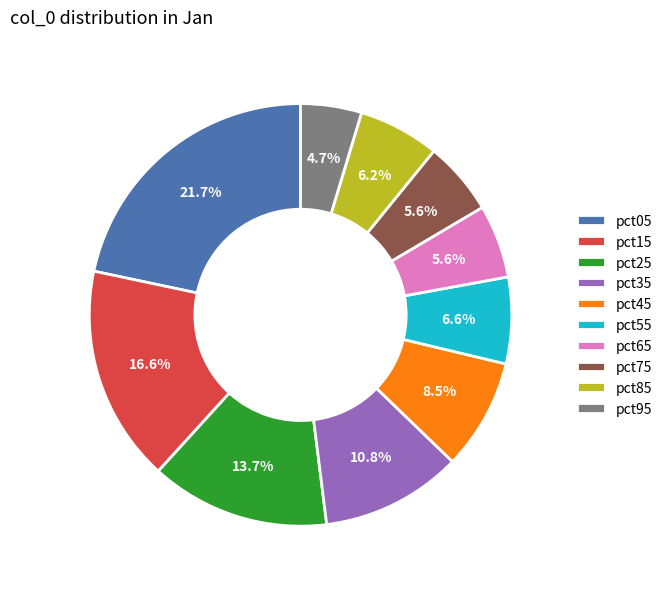

Which category has the biggest portion of the pie?

pct05